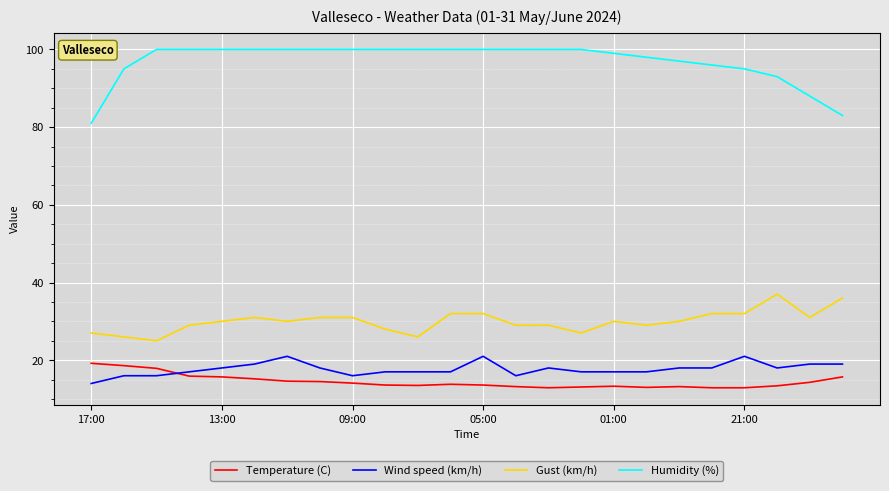

What is the difference between the maximum and minimum values in the Temperature (C) series?

6.3